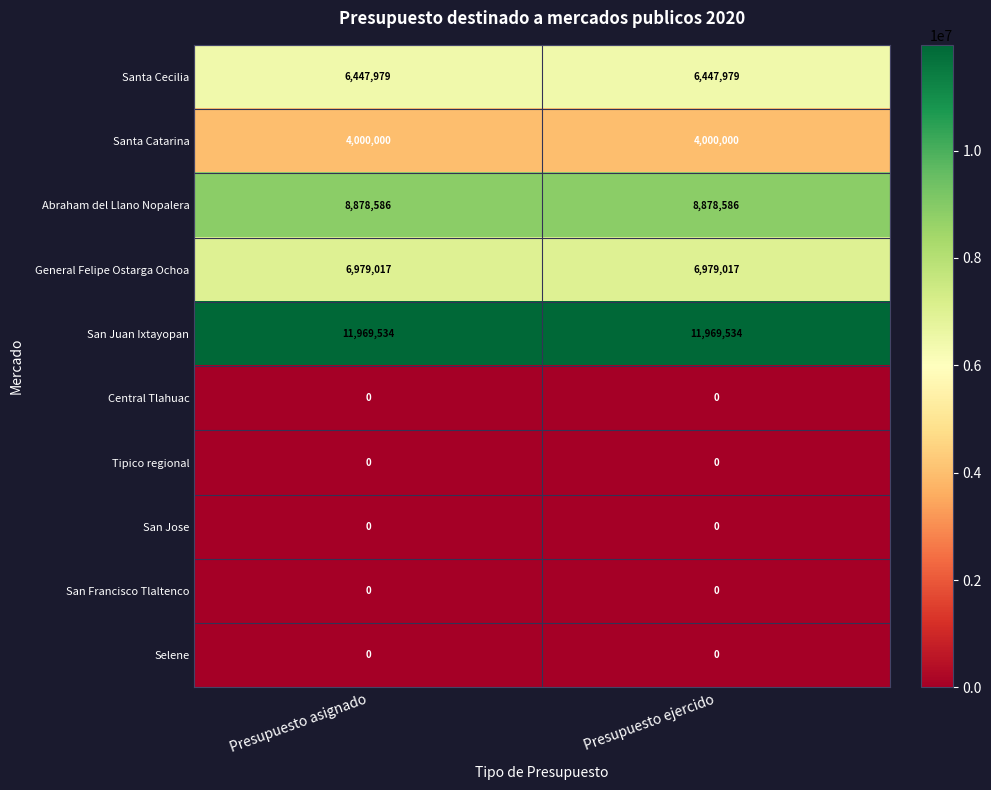

What is the sum of all Santa Catarina values?

8000000